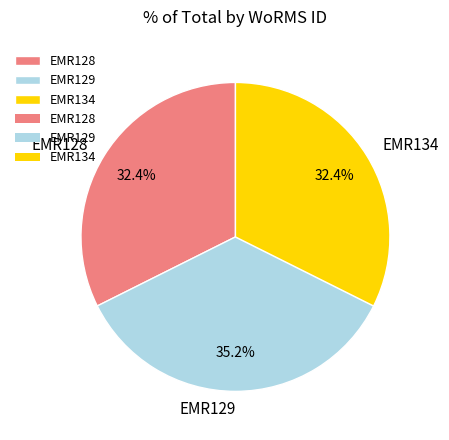

To the nearest percent, what is the average slice percentage?

33%